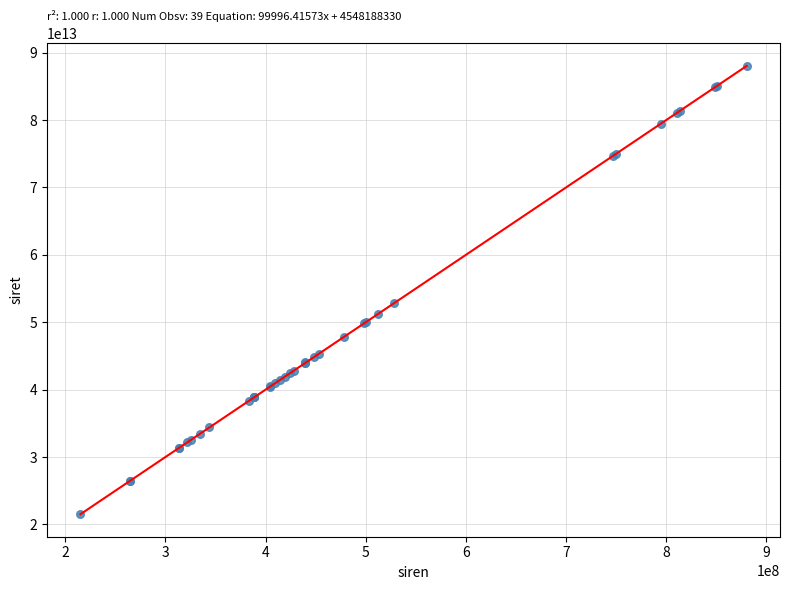

What Y value in the scatter plot is closest to 54765760850013?

52835904500036